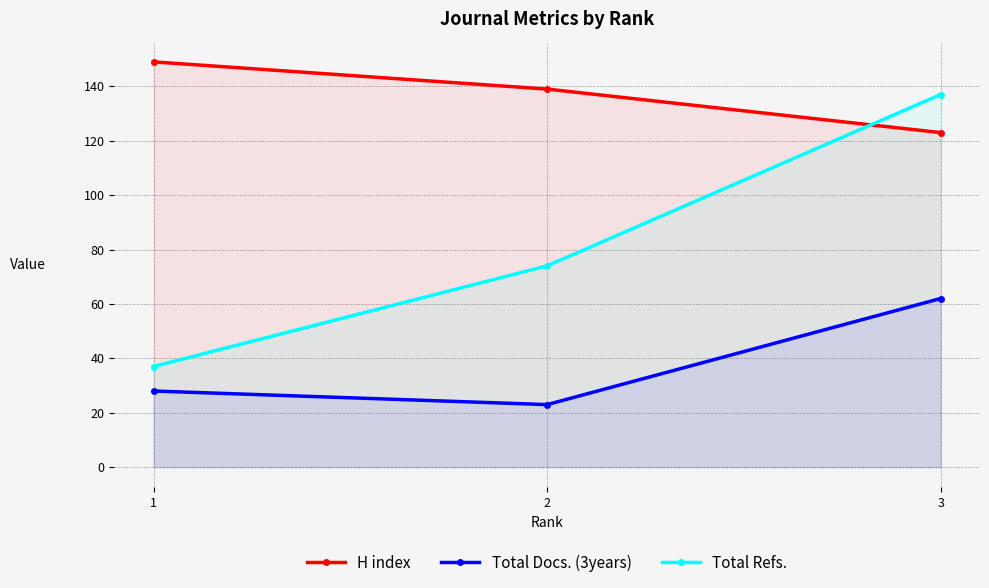

The H index series shows 102 at 1. True or false?

False